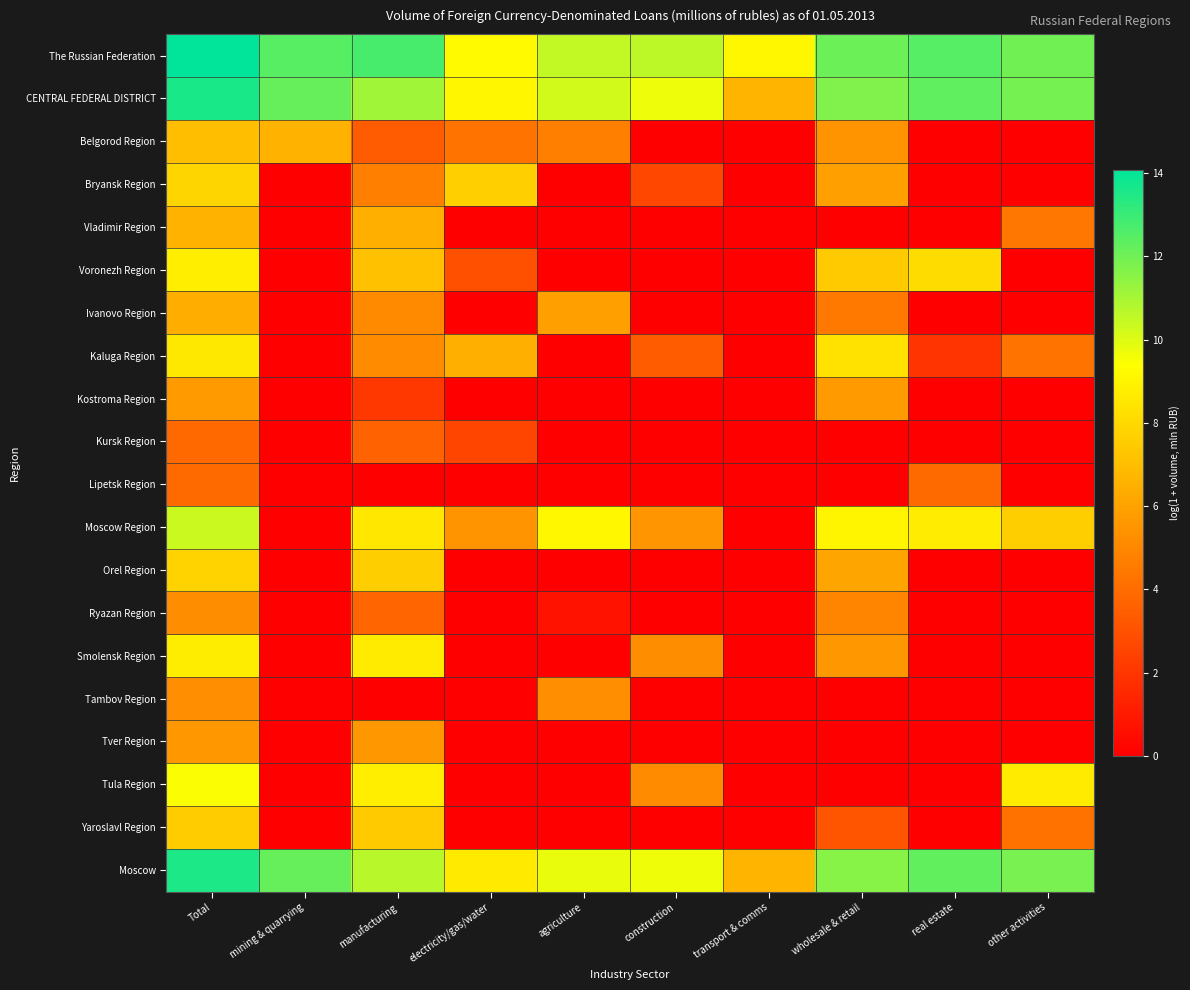

Which label corresponds to the largest value in the chart?

Total